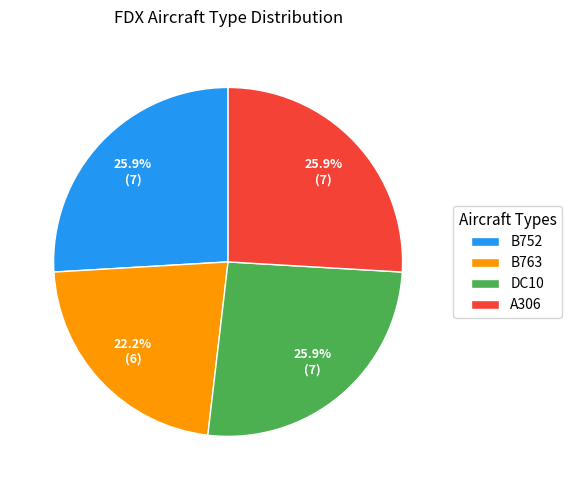

Approximately how many times larger is the value at B752 compared to A306?

1.0